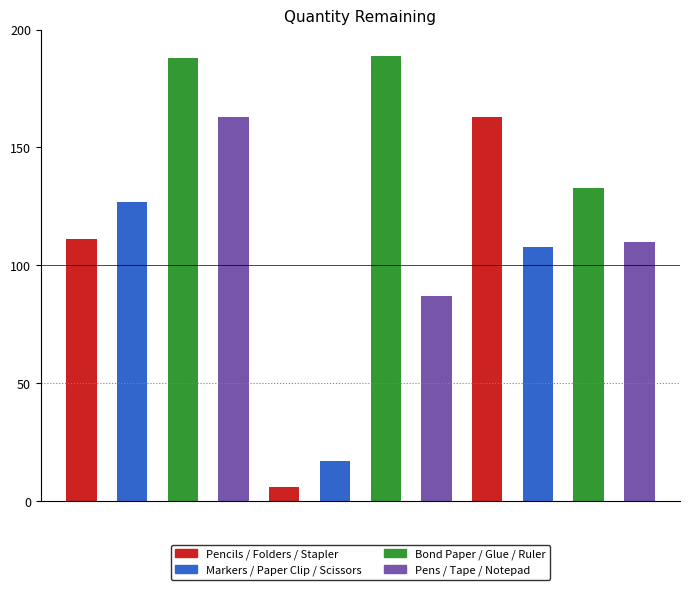

Reading left to right, extract all data points from this chart.

Pencils=111	Markers=127	Bond Paper=188	Pens=163	Folders=6	Paper Clip=17	Glue=189	Tape=87	Stapler=163	Scissors=108	Ruler=133	Notepad=110